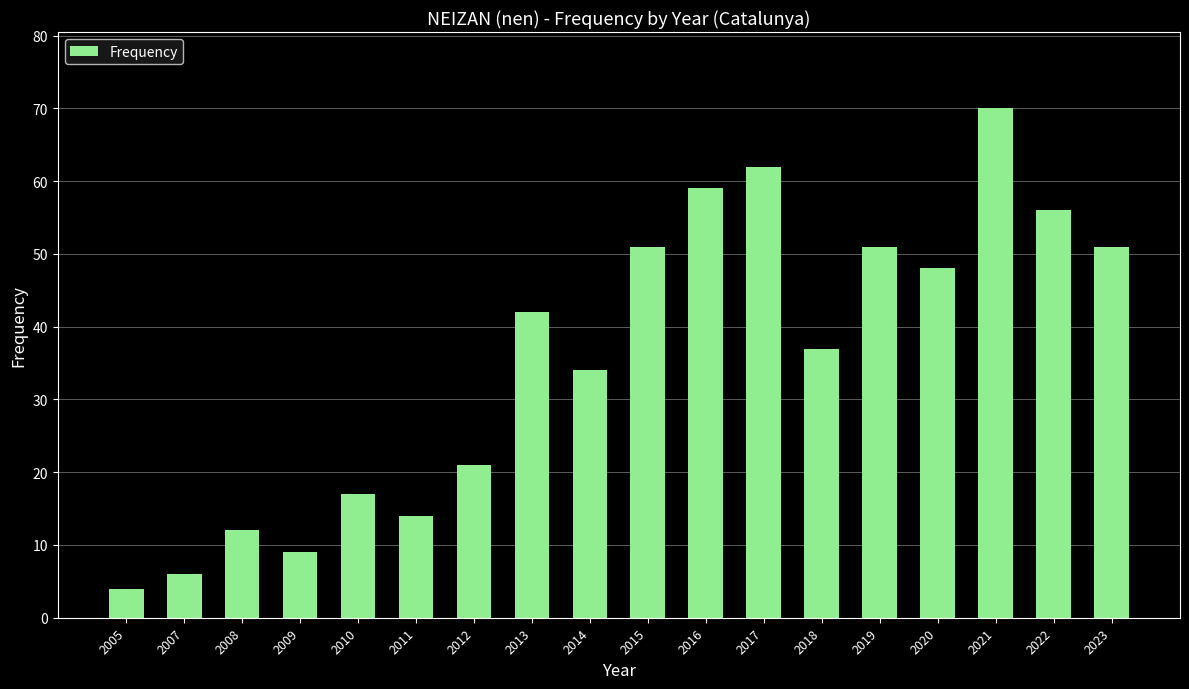

What is the difference between the values at 2012 and 2005?

17